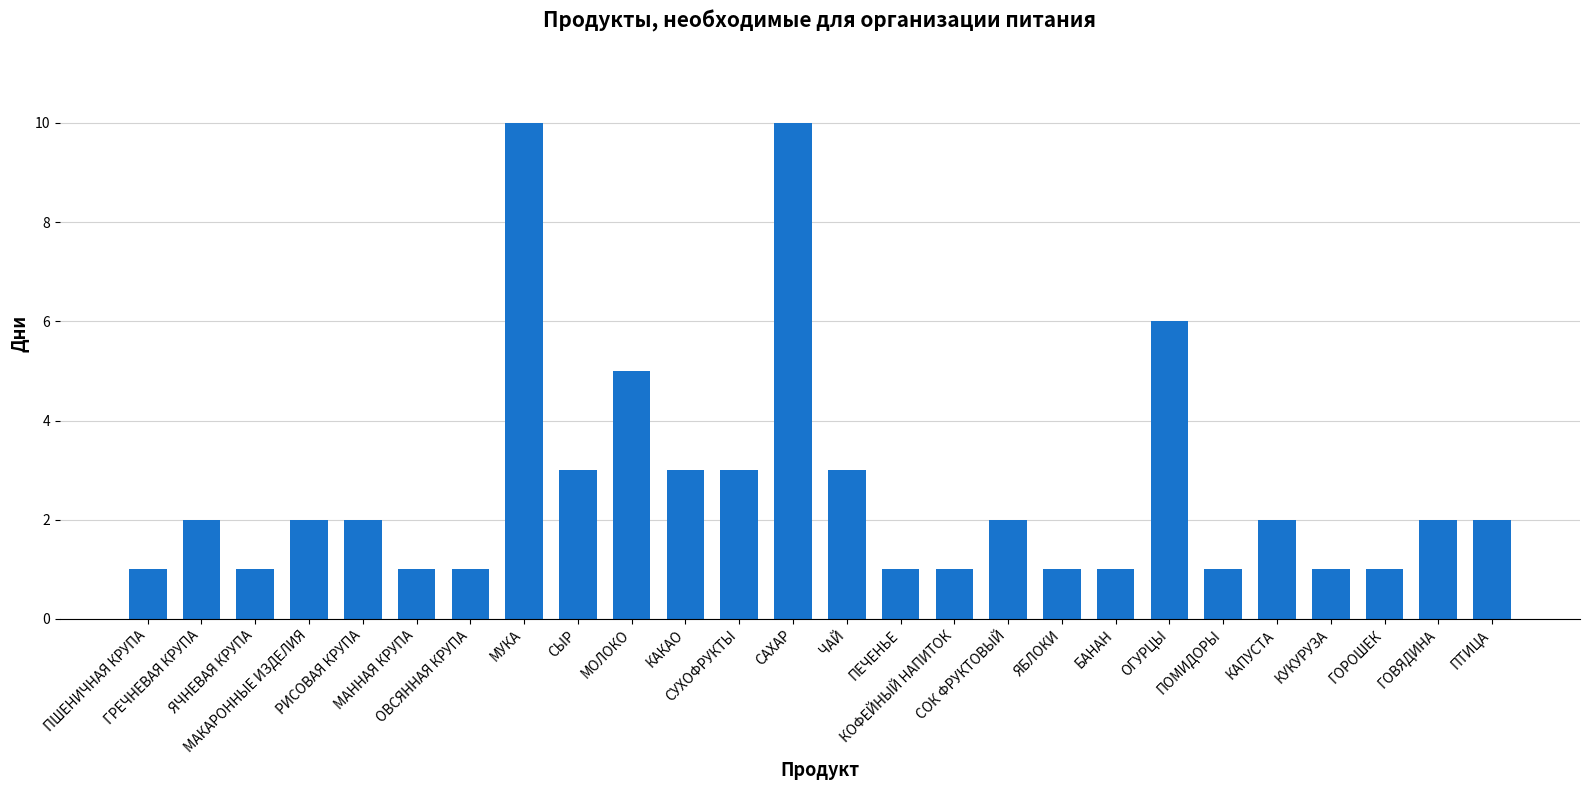

What is the sum of all values?

68